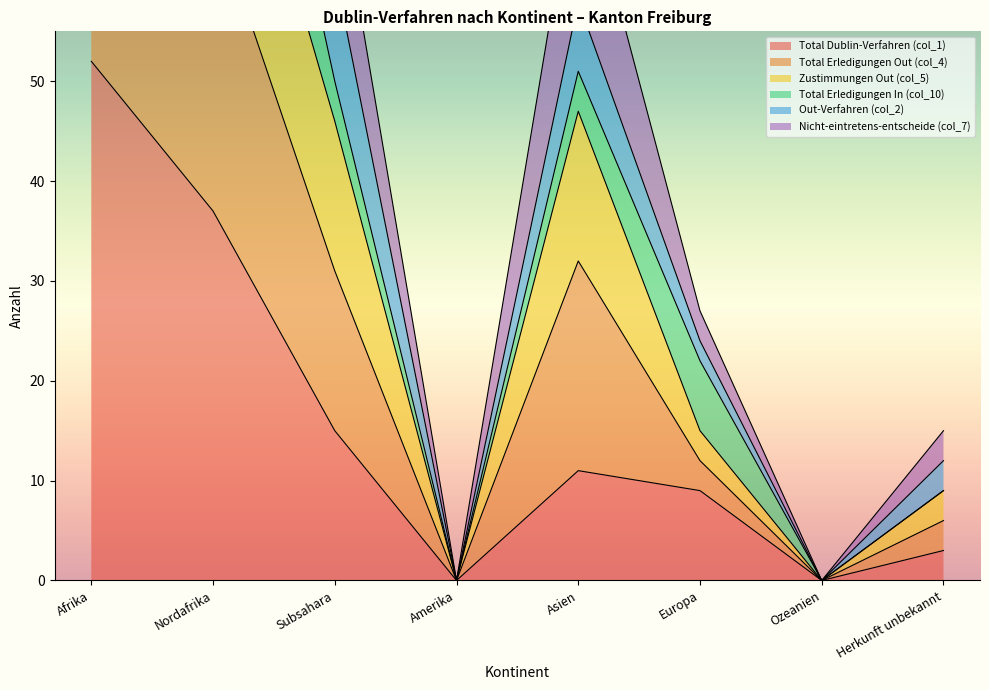

True or false: Total Dublin-Verfahren (col_1) has a value of 0 at Ozeanien.

True